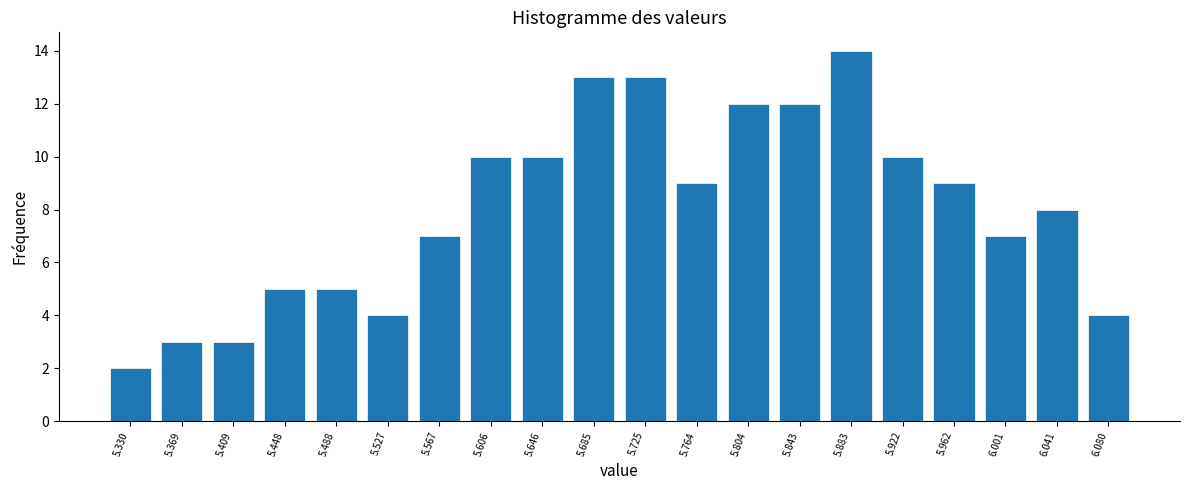

Reading left to right, list all the values displayed in this chart.

2	3	3	5	5	4	7	10	10	13	13	9	12	12	14	10	9	7	8	4